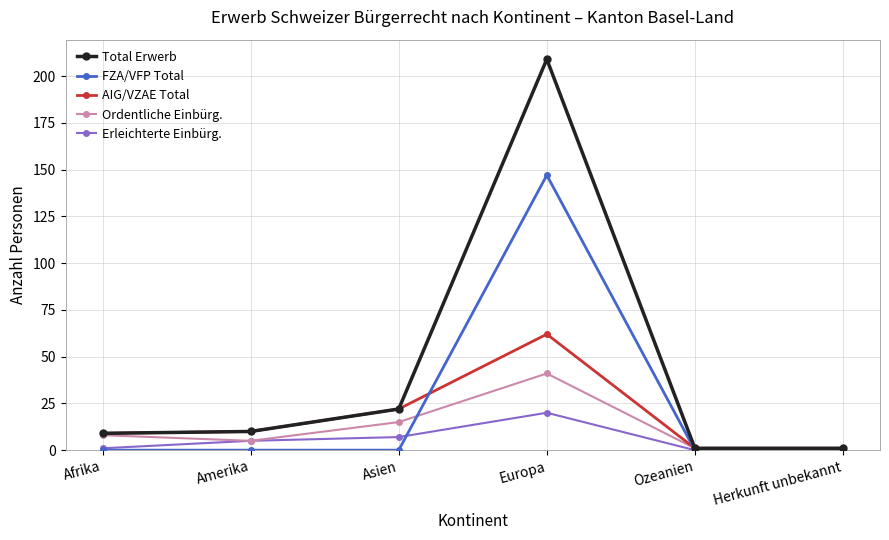

Which series has the largest range (max minus min)?

Total Erwerb